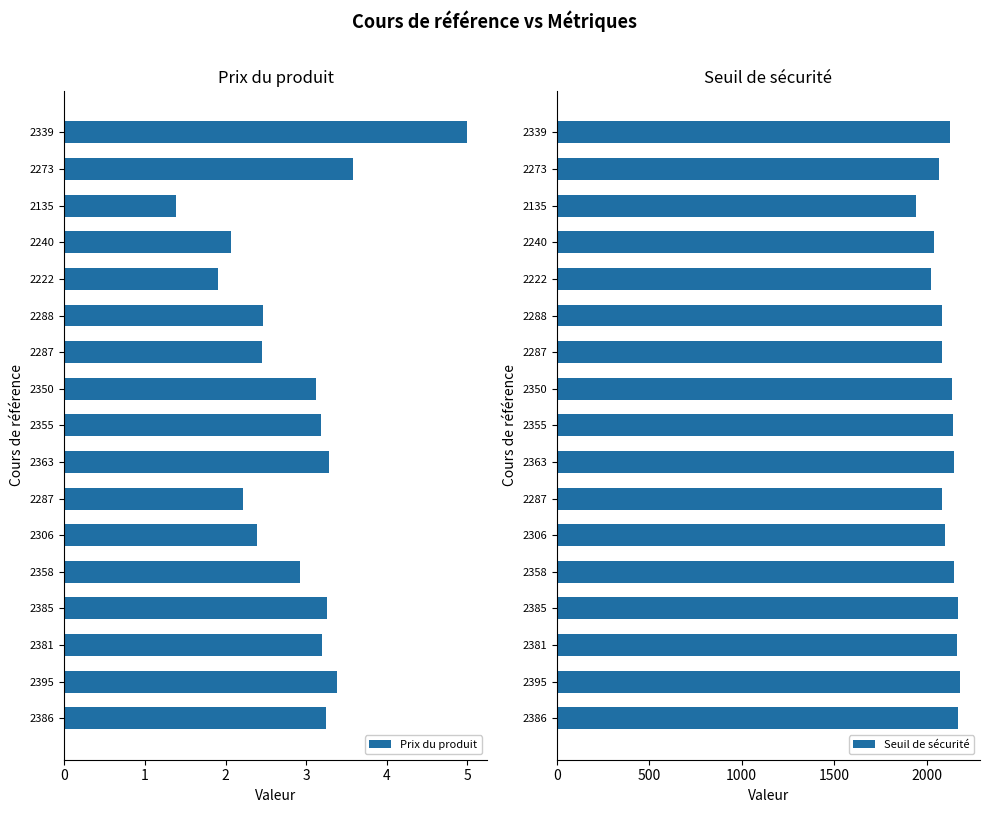

Rank the series at 2395 from highest to lowest value.

Seuil de sécurité, Prix du produit